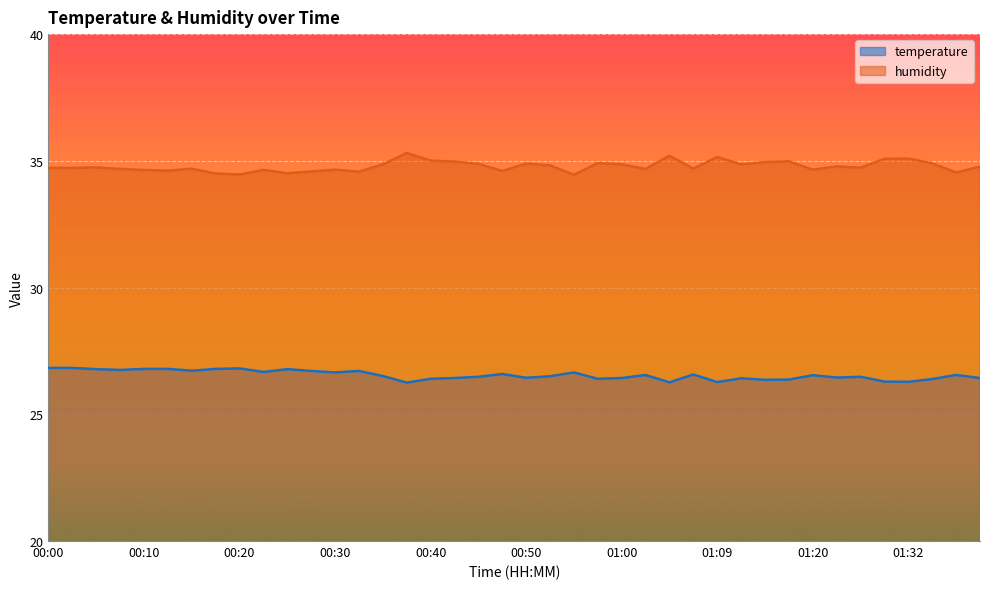

True or false: humidity has more than 2 interior local peaks.

True